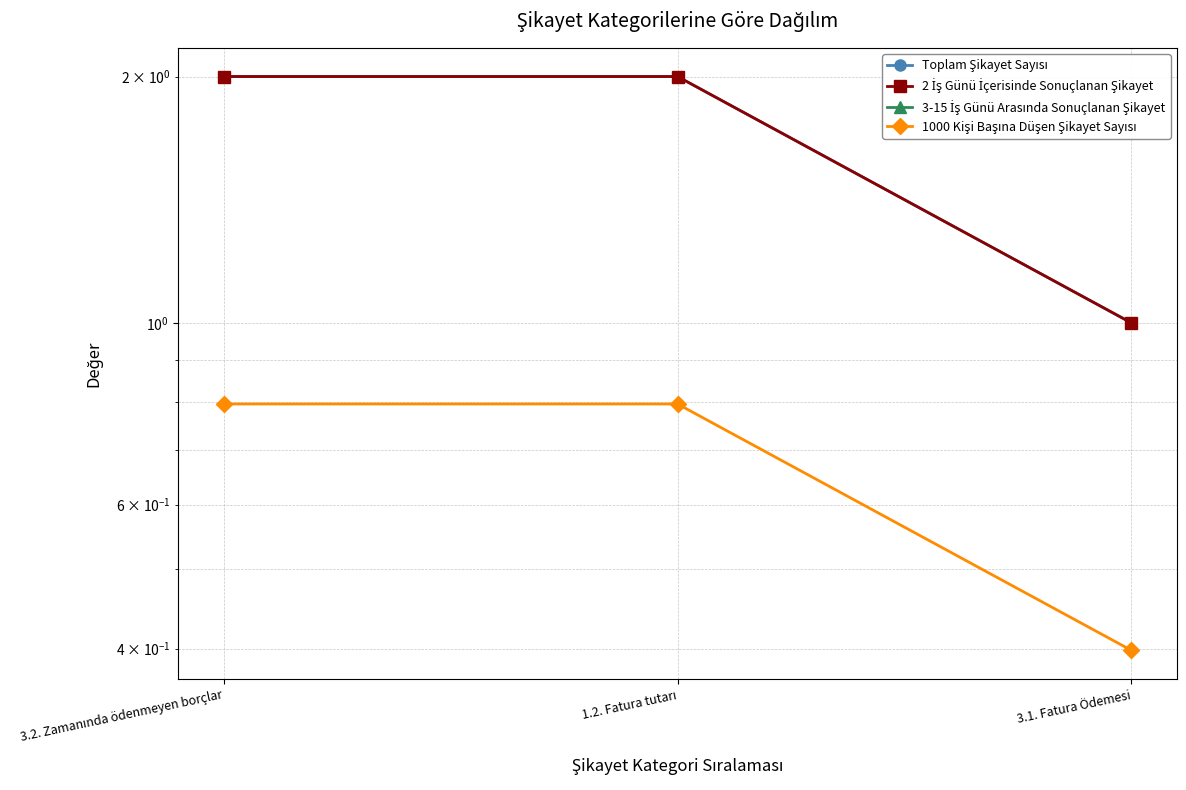

At which label does Toplam Şikayet Sayısı reach its minimum?

3.1. Fatura Ödemesi